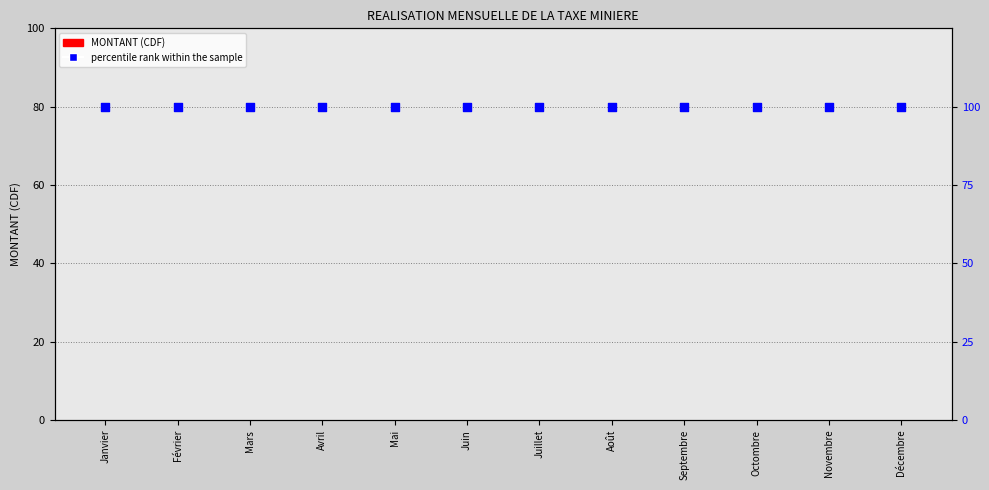

Which series reaches the maximum Y coordinate?

percentile rank within the sample